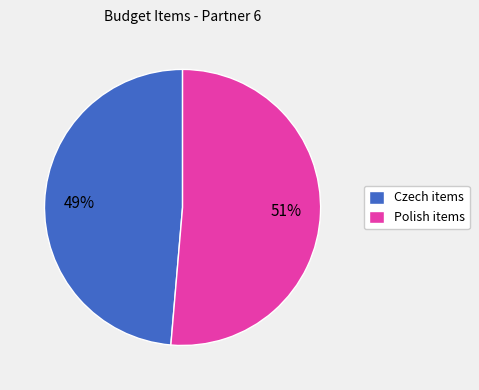

Which category has the smallest portion of the pie?

Czech items